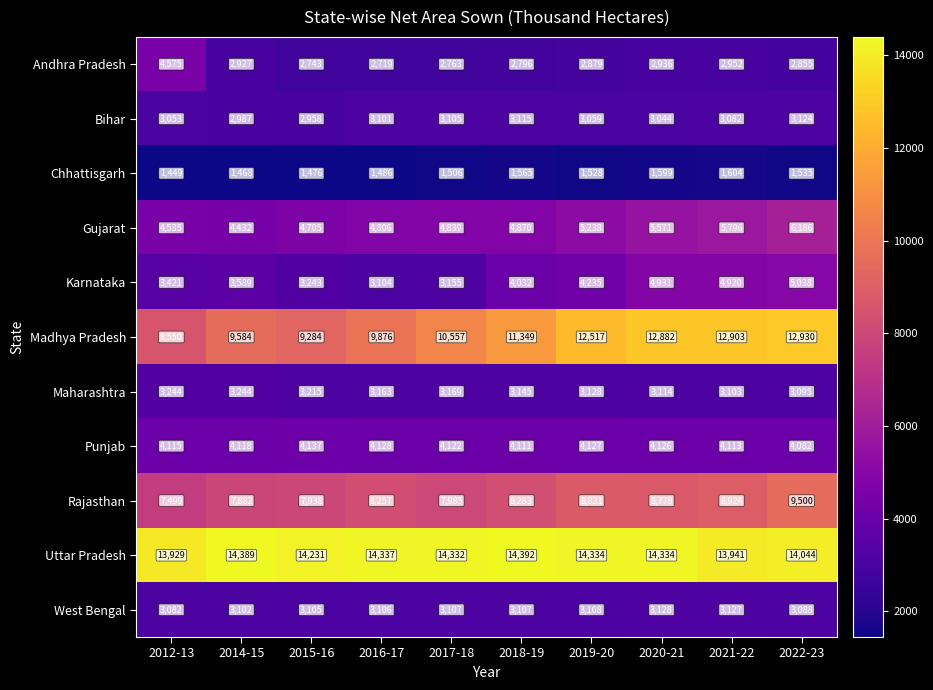

At which category is the sum across all series the highest?

2022-23